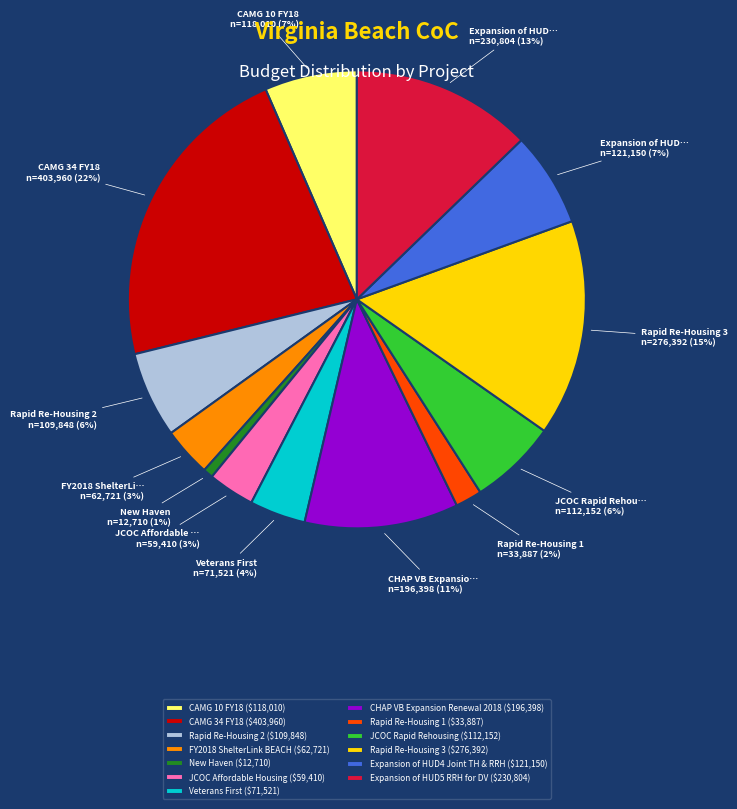

Is it true that Expansion of HUD4 Joint TH & RRH ($121,150) is 20% of the pie?

False